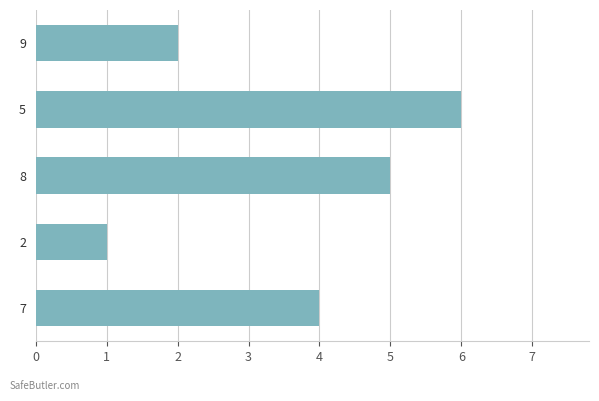

What is the approximate value at 7?

4